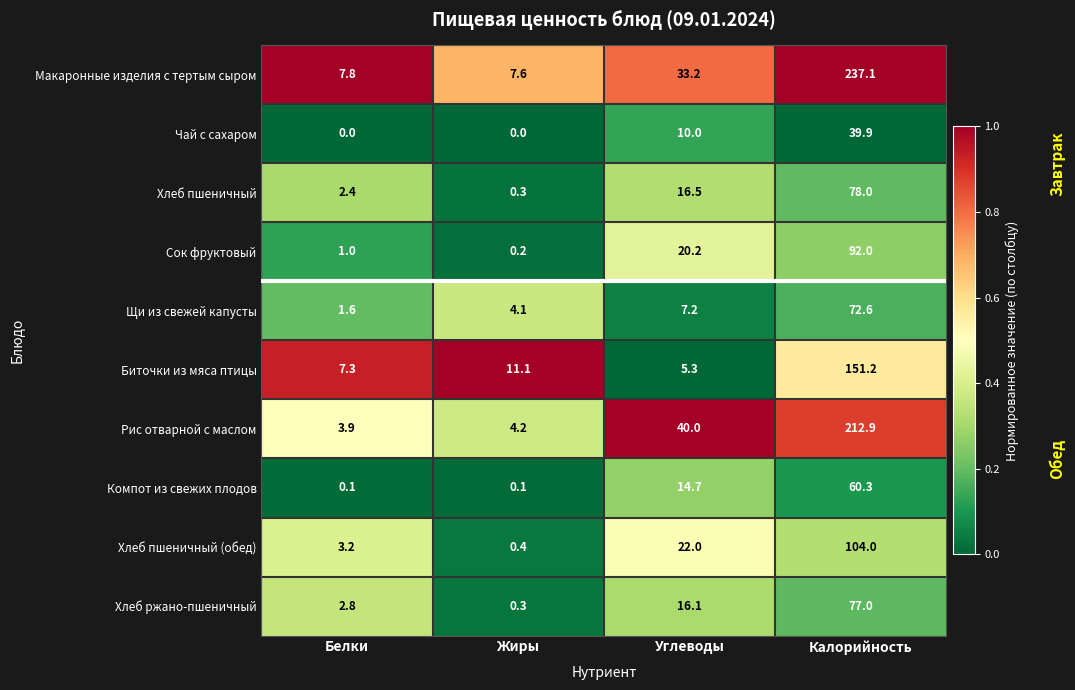

At which category is the sum across all series the highest?

Калорийность